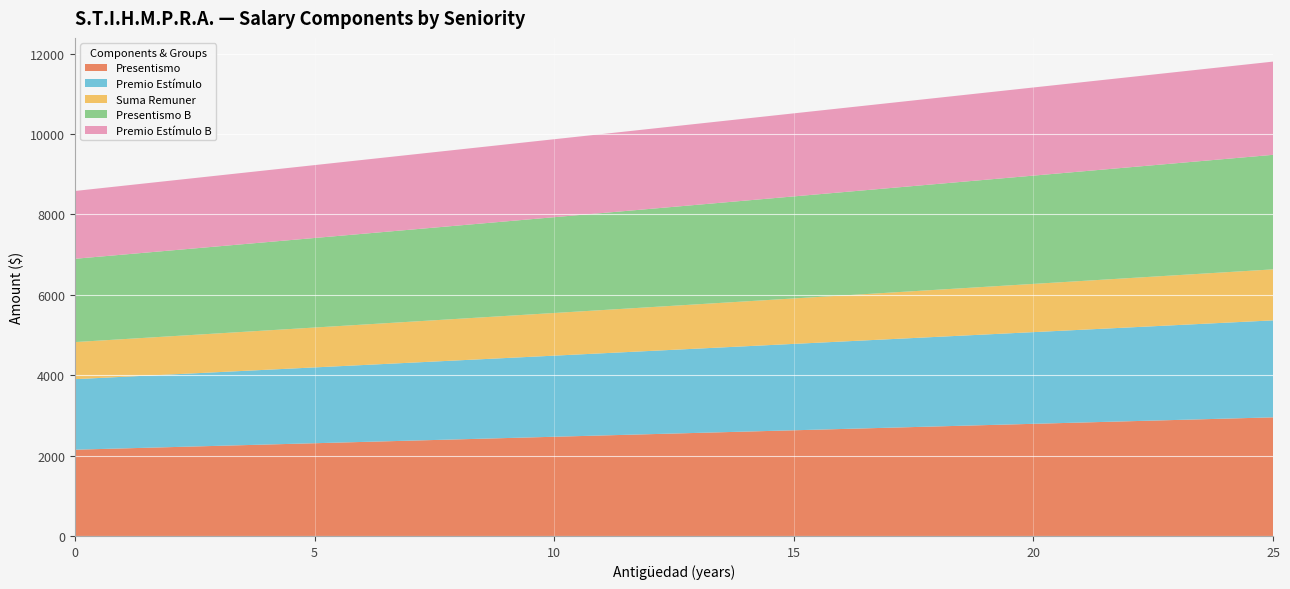

Reading left to right, what are all the values shown in this chart?

Presentismo: 0=2146.3	1=2178.5	2=2210.7	3=2242.9	4=2275.1	5=2307.3	6=2339.5	7=2371.7	8=2403.9	9=2436.1	10=2468.3	11=2500.5	12=2532.7	13=2564.9	14=2597.0	15=2629.2	16=2661.4	17=2693.6	18=2725.8	19=2758.0	20=2790.2	21=2822.4	22=2854.6	23=2886.8	24=2919.0	25=2951.2
Premio Estímulo: 0=1754.5	1=1780.9	2=1807.2	3=1833.5	4=1859.8	5=1886.1	6=1912.5	7=1938.8	8=1965.1	9=1991.4	10=2017.7	11=2044.0	12=2070.4	13=2096.7	14=2123.0	15=2149.3	16=2175.6	17=2202.0	18=2228.3	19=2254.6	20=2280.9	21=2307.2	22=2333.5	23=2359.9	24=2386.2	25=2412.5
Suma Remuner: 0=922.8	1=936.6	2=950.4	3=964.3	4=978.1	5=992.0	6=1005.8	7=1019.6	8=1033.5	9=1047.3	10=1061.2	11=1075.0	12=1088.8	13=1102.7	14=1116.5	15=1130.4	16=1144.2	17=1158.1	18=1171.9	19=1185.7	20=1199.6	21=1213.4	22=1227.3	23=1241.1	24=1254.9	25=1268.8
Presentismo B: 0=2072.3	1=2103.3	2=2134.4	3=2165.5	4=2196.6	5=2227.7	6=2258.8	7=2289.8	8=2320.9	9=2352.0	10=2383.1	11=2414.2	12=2445.3	13=2476.4	14=2507.4	15=2538.5	16=2569.6	17=2600.7	18=2631.8	19=2662.9	20=2693.9	21=2725.0	22=2756.1	23=2787.2	24=2818.3	25=2849.4
Premio Estímulo B: 0=1686.6	1=1711.9	2=1737.2	3=1762.5	4=1787.8	5=1813.1	6=1838.4	7=1863.7	8=1889.0	9=1914.3	10=1939.6	11=1964.9	12=1990.2	13=2015.5	14=2040.8	15=2066.1	16=2091.4	17=2116.7	18=2142.0	19=2167.3	20=2192.6	21=2217.9	22=2243.2	23=2268.4	24=2293.7	25=2319.0